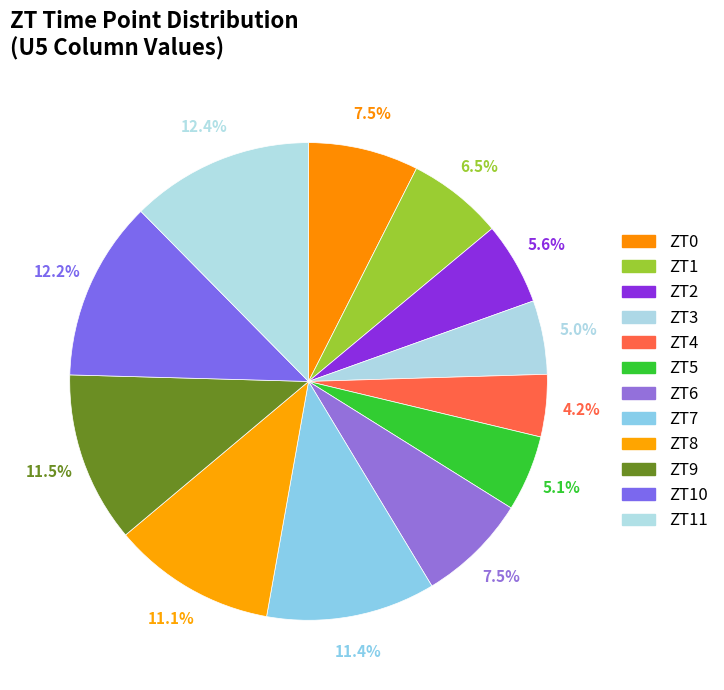

Count the number of slices in the pie.

12